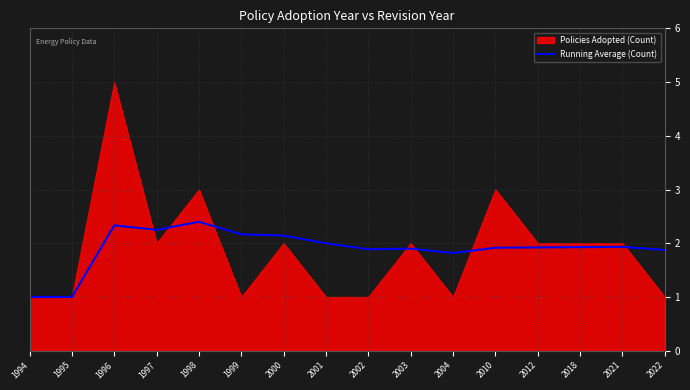

Is it true that the value at 2000 is 2.1?

True